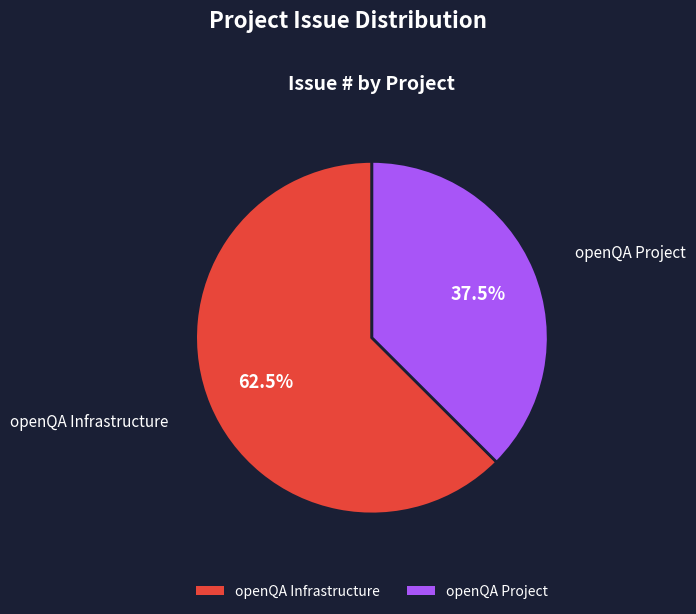

Rank the categories by value from highest to lowest.

openQA Infrastructure, openQA Project